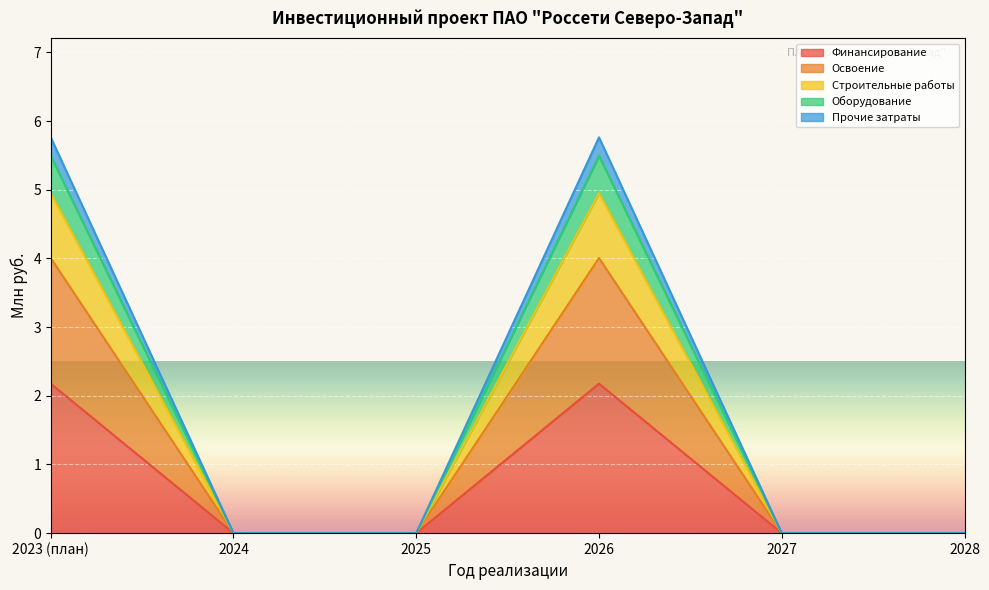

Is it true that Финансирование equals 0.0 at 2025?

True